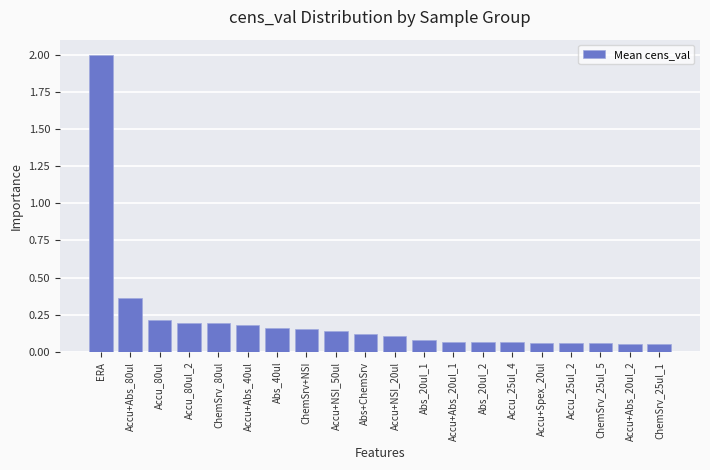

Which has a higher value, Accu+NSI_50ul or Abs+ChemSrv?

Accu+NSI_50ul